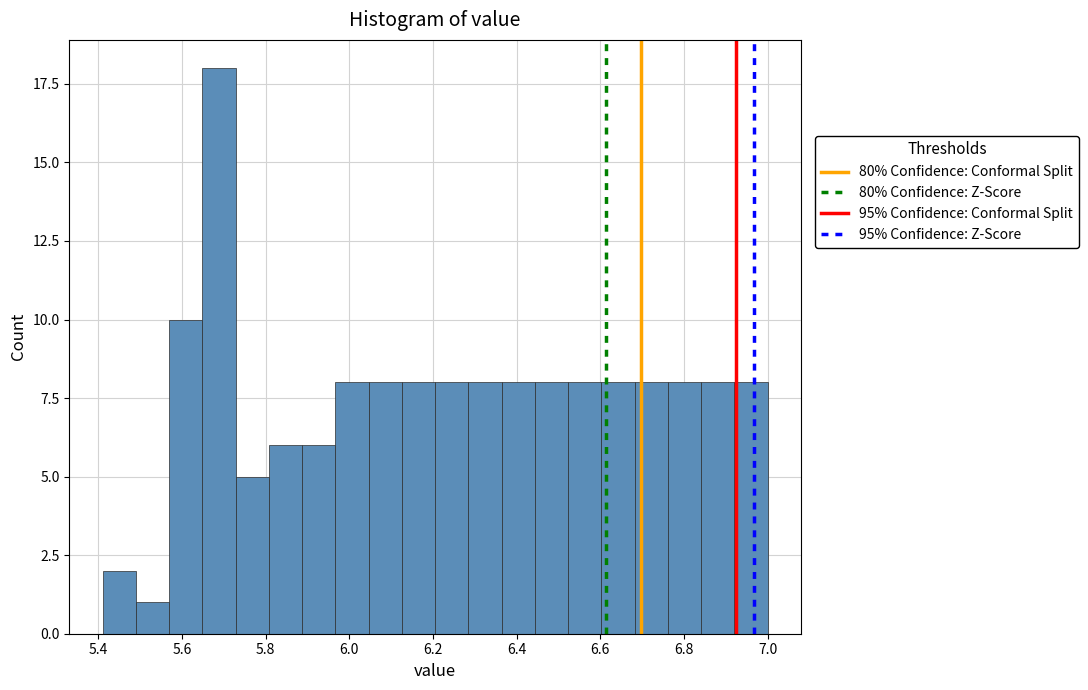

Around what value on the x-axis is the tallest bar? Give the approximate position of its centre, as read against the axis.

5.68